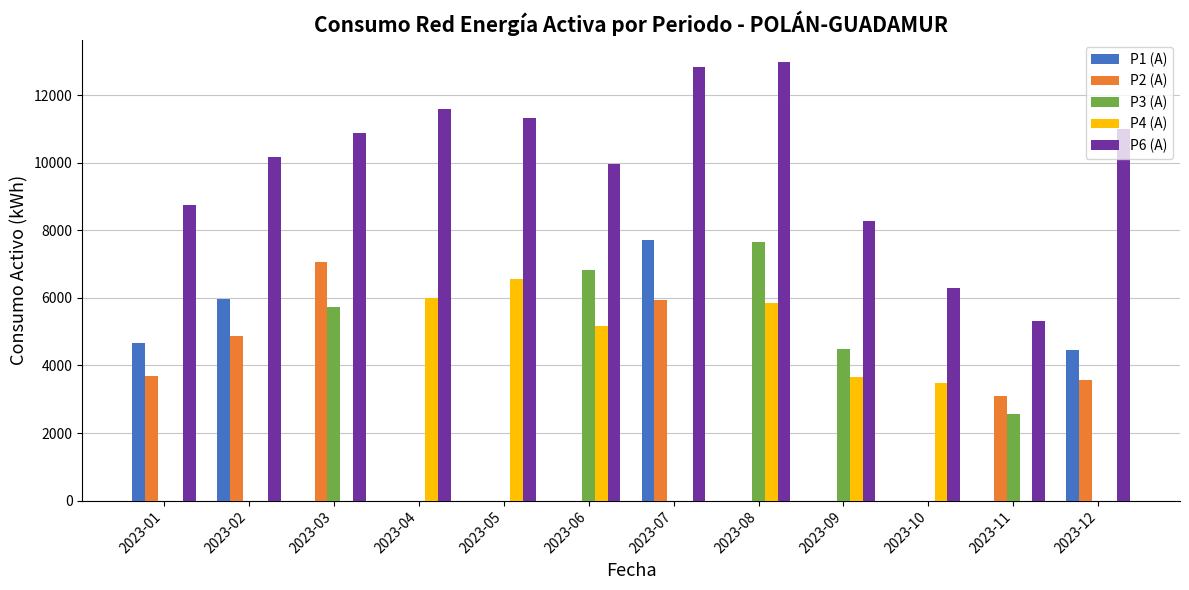

Reading right to left, list all the values displayed in this chart.

P1 (A): 2023-12=4452	2023-11=0	2023-10=0	2023-09=0	2023-08=0	2023-07=7720	2023-06=0	2023-05=0	2023-04=0	2023-03=0	2023-02=5977	2023-01=4669
P2 (A): 2023-12=3562	2023-11=3105	2023-10=0	2023-09=0	2023-08=0	2023-07=5950	2023-06=0	2023-05=0	2023-04=0	2023-03=7049	2023-02=4858	2023-01=3679
P3 (A): 2023-12=0	2023-11=2557	2023-10=0	2023-09=4478	2023-08=7644	2023-07=0	2023-06=6811	2023-05=0	2023-04=0	2023-03=5728	2023-02=0	2023-01=0
P4 (A): 2023-12=0	2023-11=0	2023-10=3492	2023-09=3665	2023-08=5840	2023-07=0	2023-06=5174	2023-05=6545	2023-04=6007	2023-03=0	2023-02=0	2023-01=0
P6 (A): 2023-12=11003	2023-11=5305	2023-10=6307	2023-09=8264	2023-08=12985	2023-07=12835	2023-06=9955	2023-05=11309	2023-04=11600	2023-03=10872	2023-02=10172	2023-01=8734